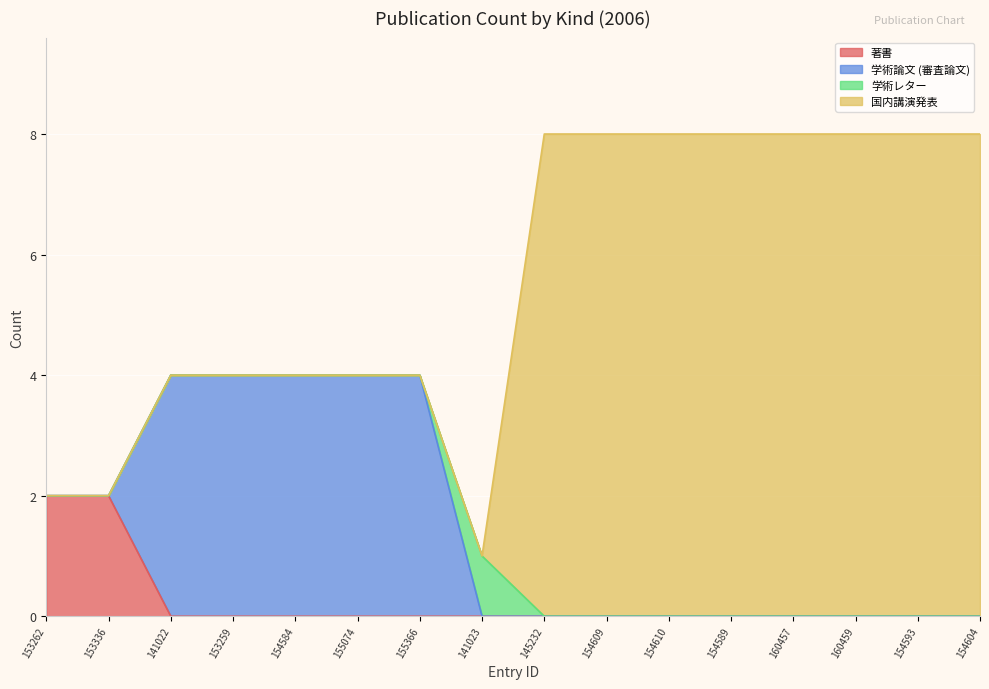

Is it true that 学術論文 (審査論文) equals -2 at 160459?

False